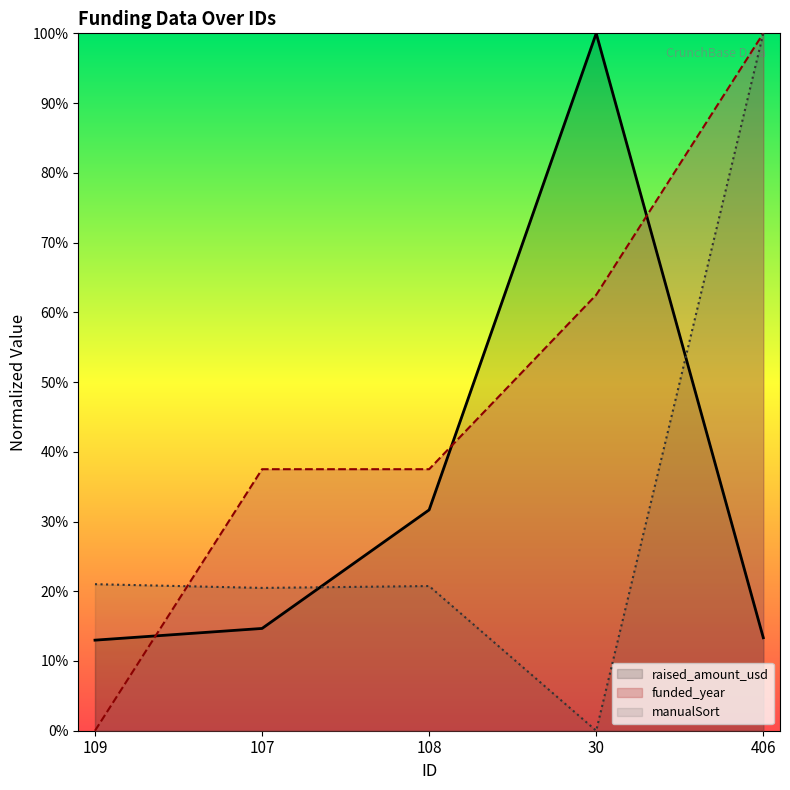

List the series in order of their peak value, lowest first.

raised_amount_usd, manualSort, funded_year